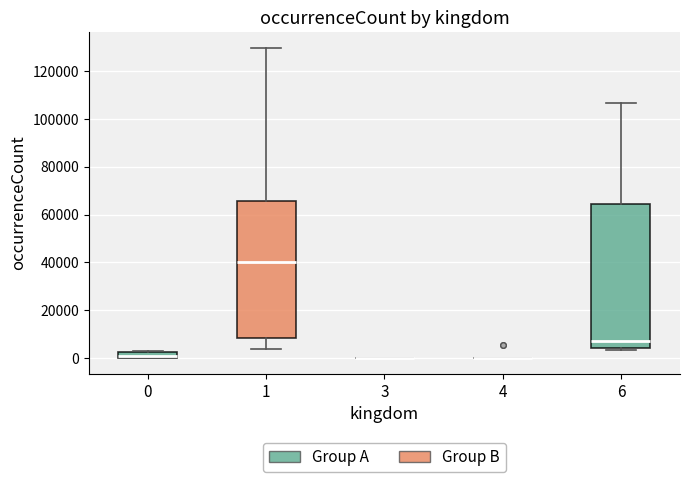

Comparing the boxes themselves (not the whiskers), which one is the tallest?

6